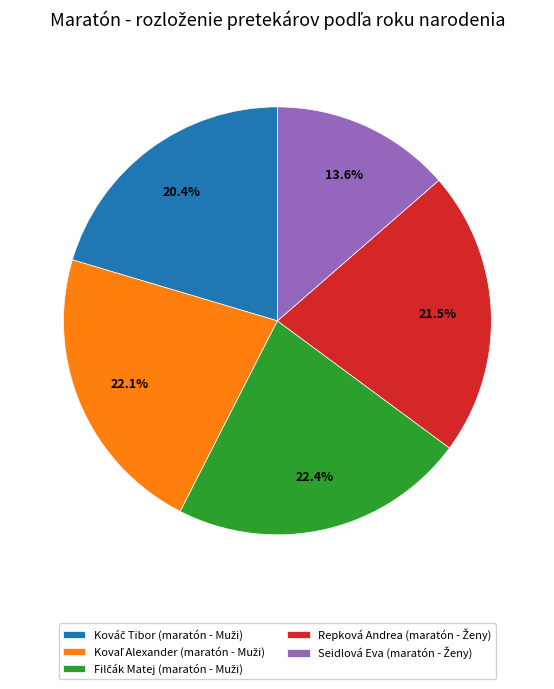

Is there a majority slice in this chart?

No